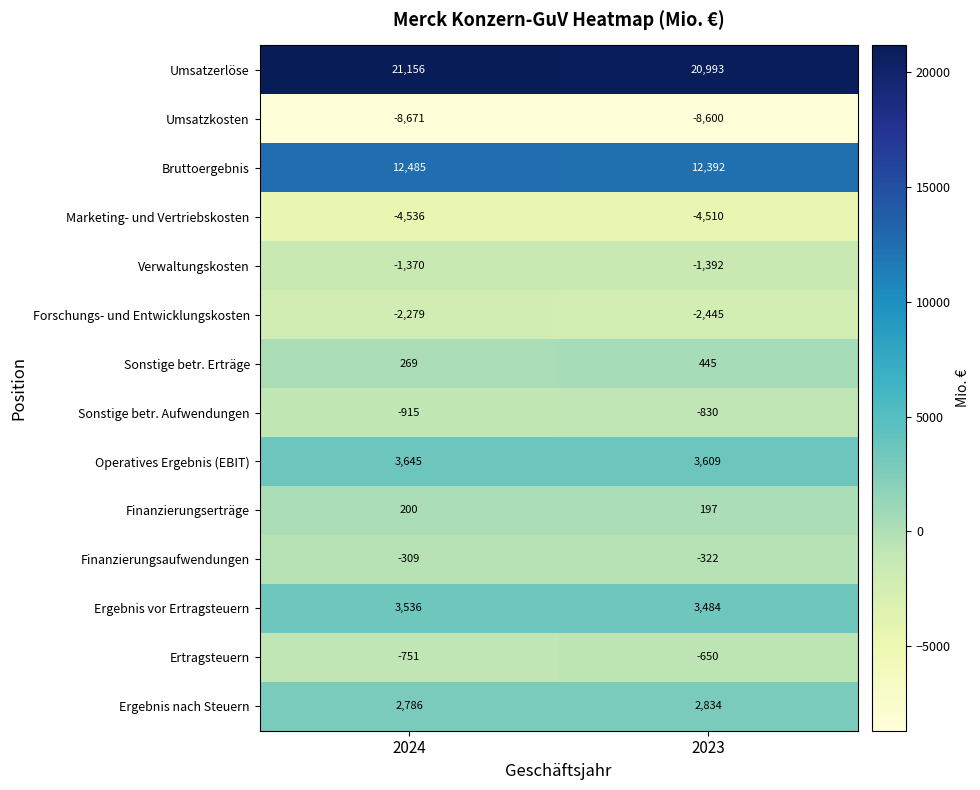

Rank the series by their maximum value, from highest to lowest.

Umsatzerlöse, Bruttoergebnis, Operatives Ergebnis (EBIT), Ergebnis vor Ertragsteuern, Ergebnis nach Steuern, Sonstige betr. Erträge, Finanzierungserträge, Finanzierungsaufwendungen, Ertragsteuern, Sonstige betr. Aufwendungen, Verwaltungskosten, Forschungs- und Entwicklungskosten, Marketing- und Vertriebskosten, Umsatzkosten